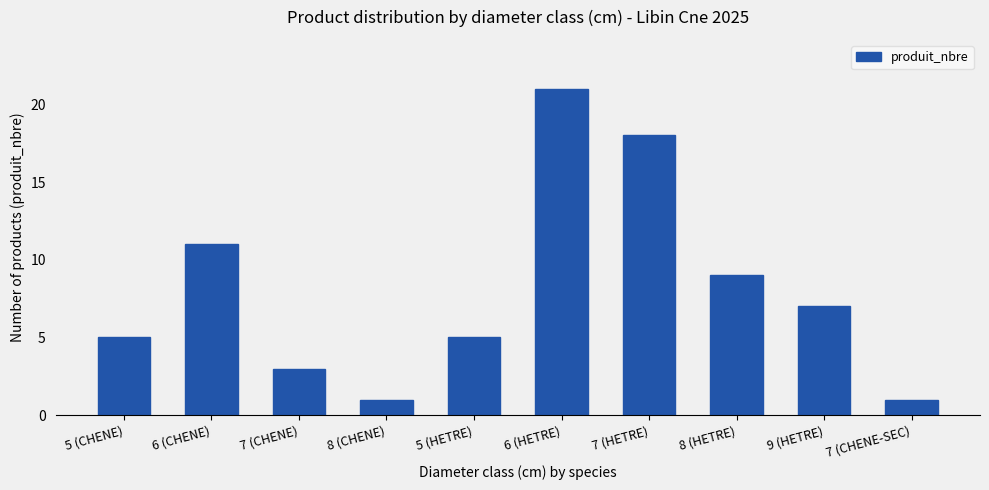

The value at 7 (HETRE) is 29. True or false?

False